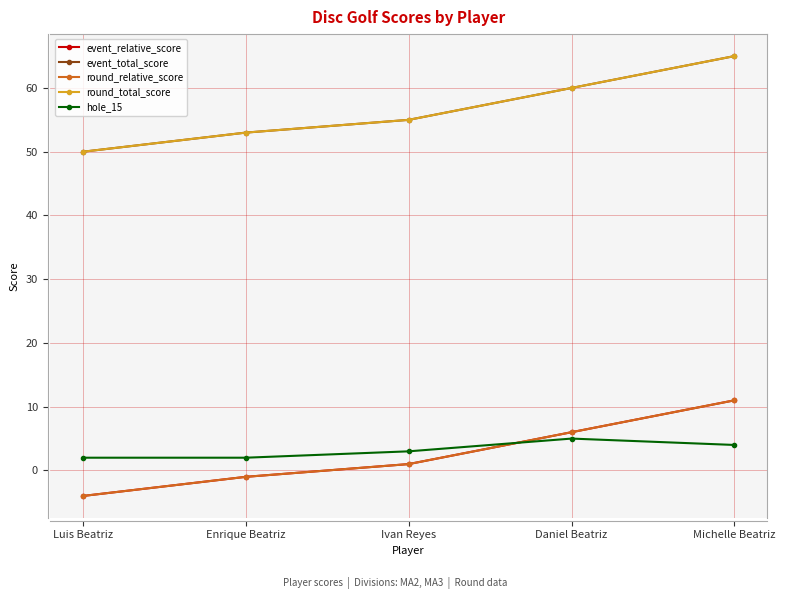

Which series has the largest total across all categories?

event_total_score